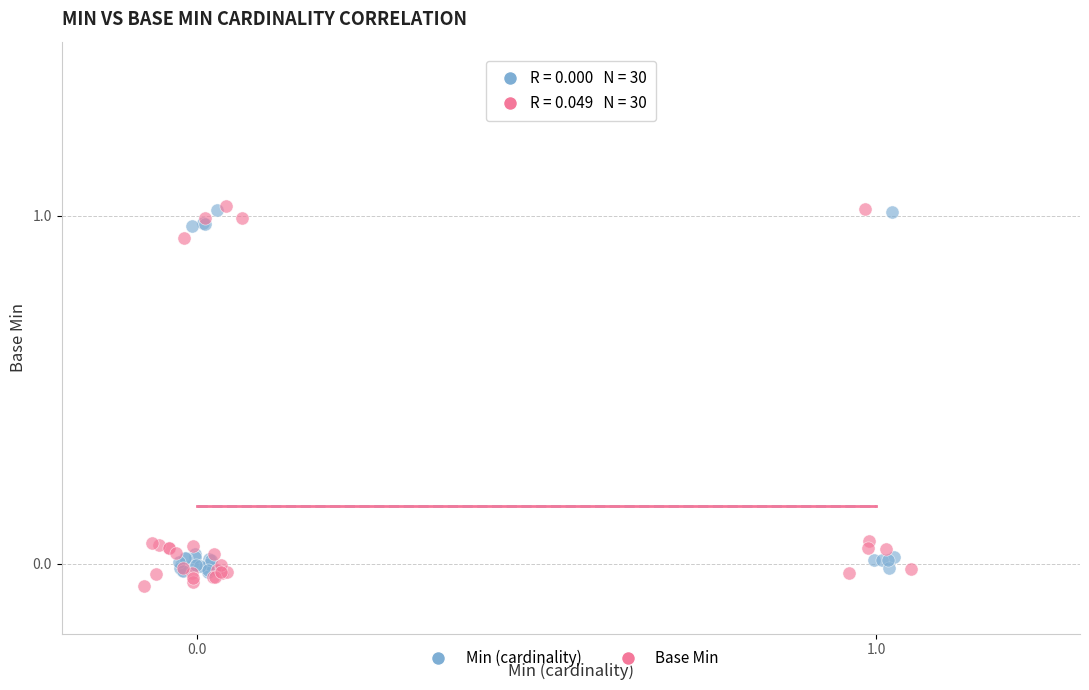

Which series has the largest Y range (max minus min)?

Base Min